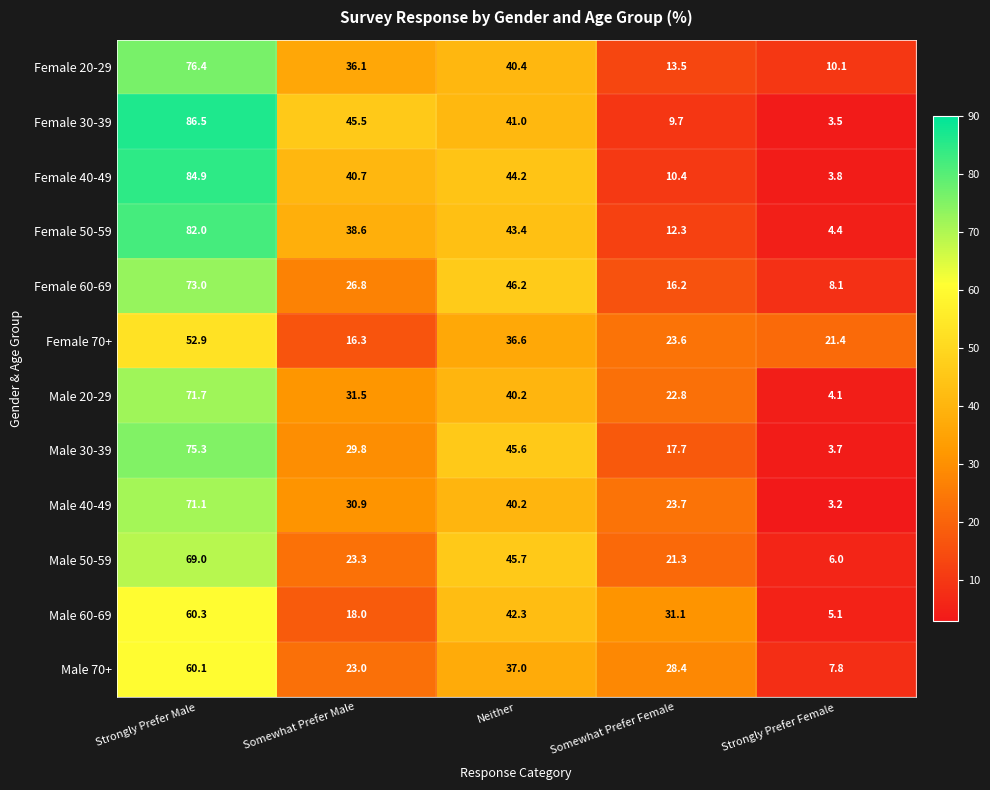

Which series has the largest total across all categories?

Female 30-39